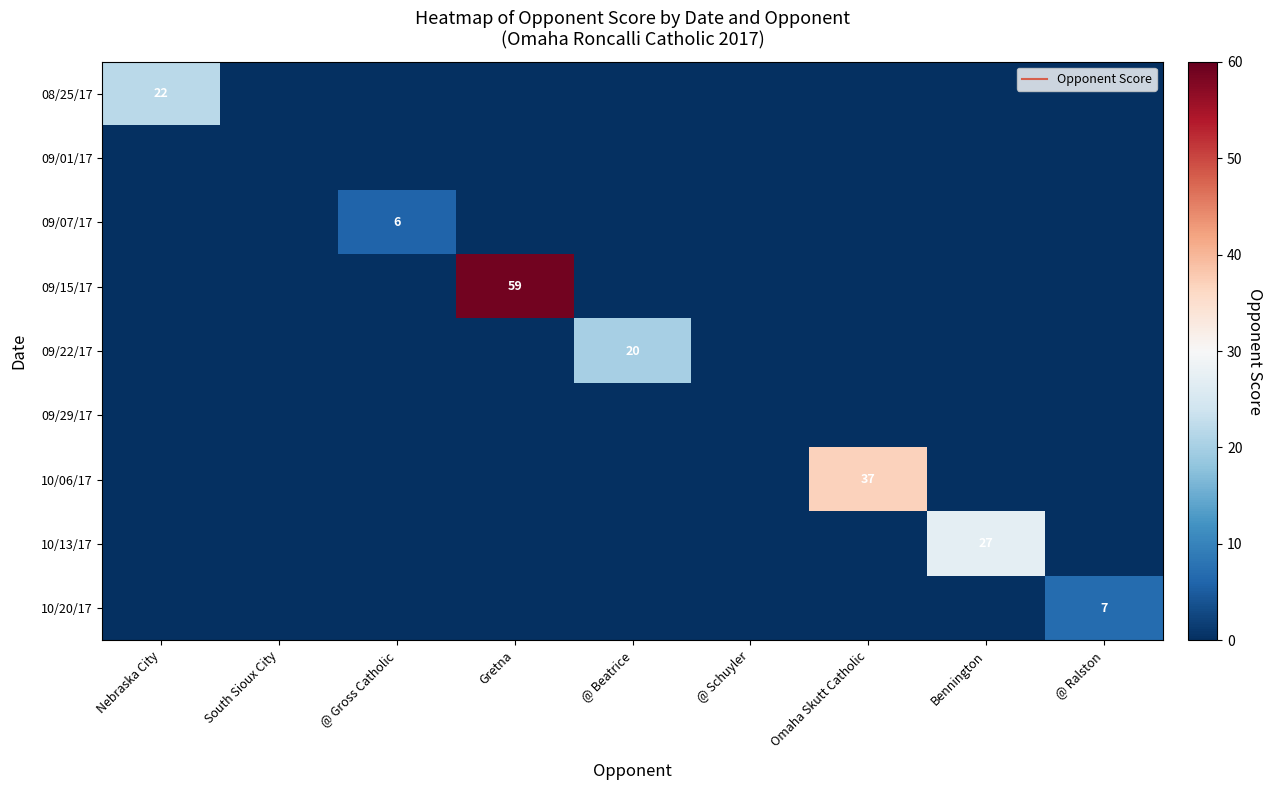

What is the average value of the 09/15/17 series?

7